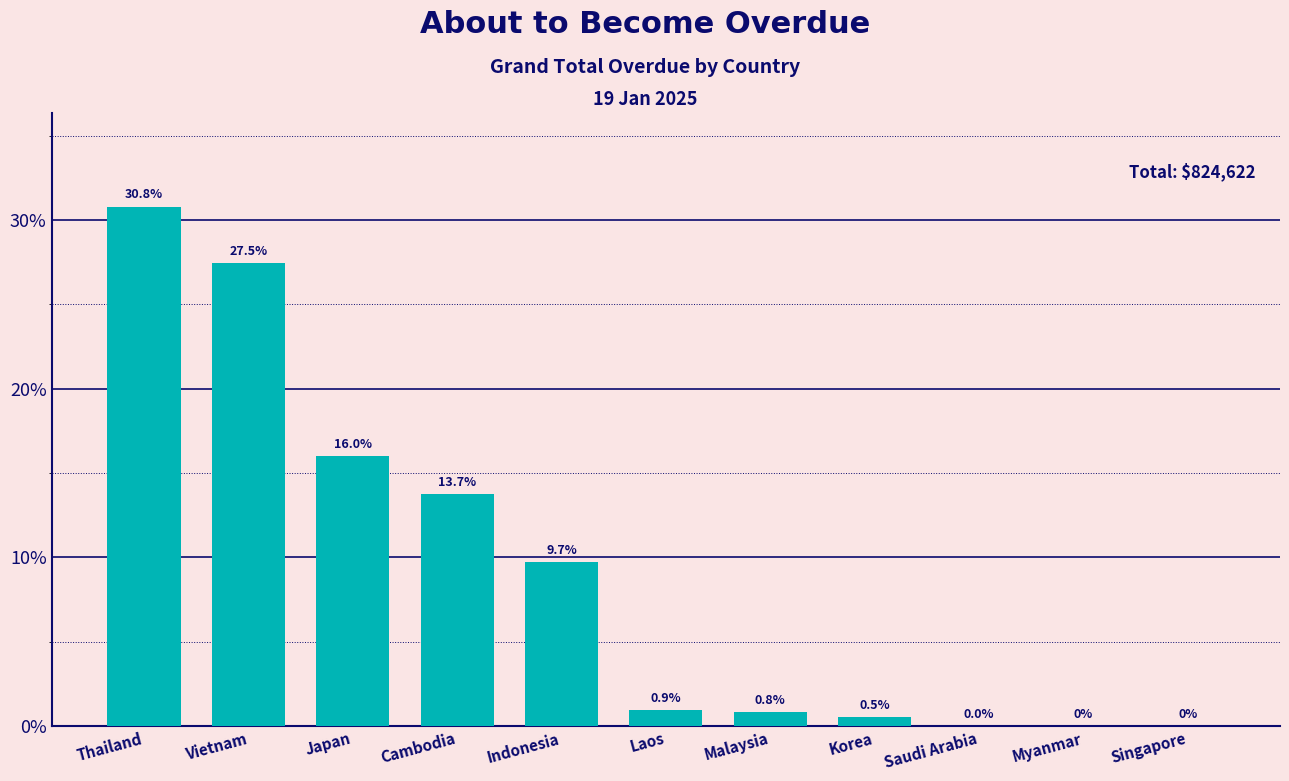

True or false: the data shows 18.0 at Vietnam.

False